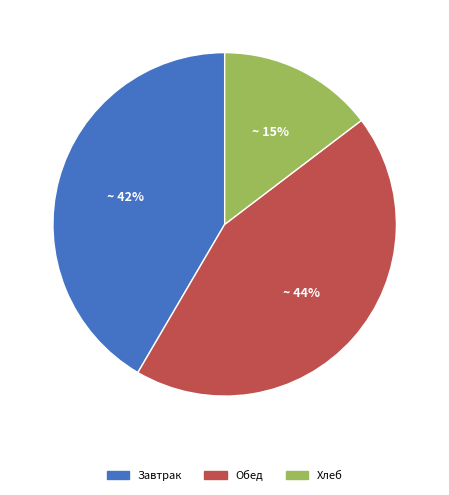

To the nearest percent, what is the average slice percentage?

33%